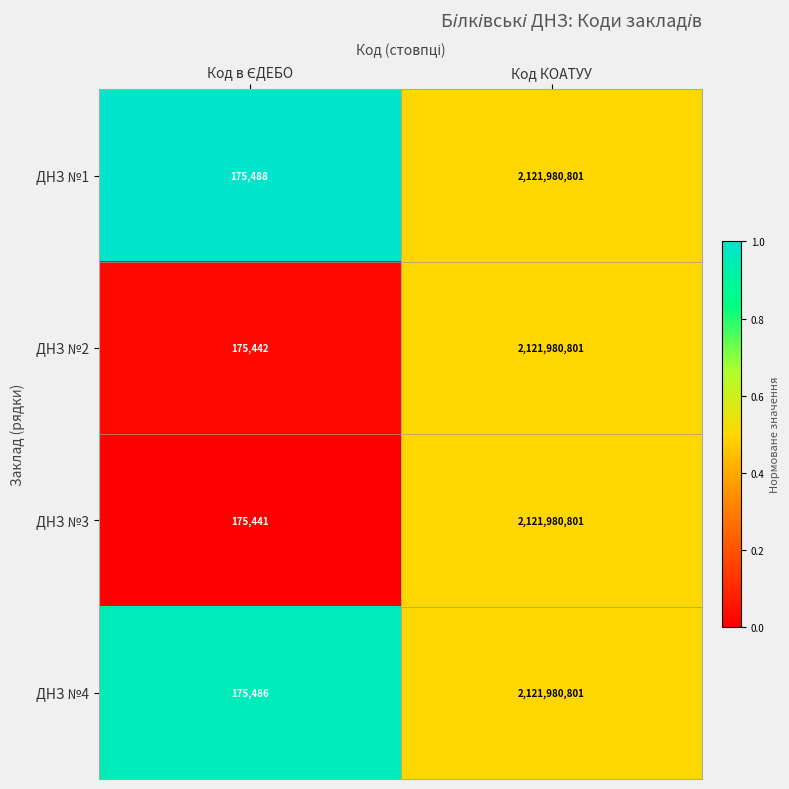

Reading left to right, transcribe all the data shown in this chart.

ДНЗ №1: 175488	2121980801
ДНЗ №2: 175442	2121980801
ДНЗ №3: 175441	2121980801
ДНЗ №4: 175486	2121980801